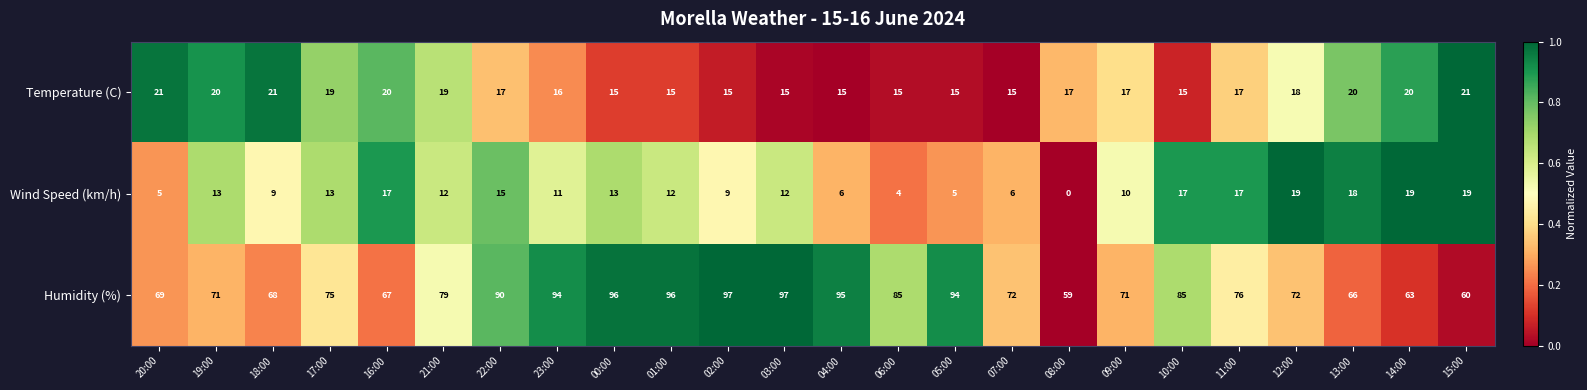

Which series changed the most between 23:00 and 11:00?

Humidity (%)